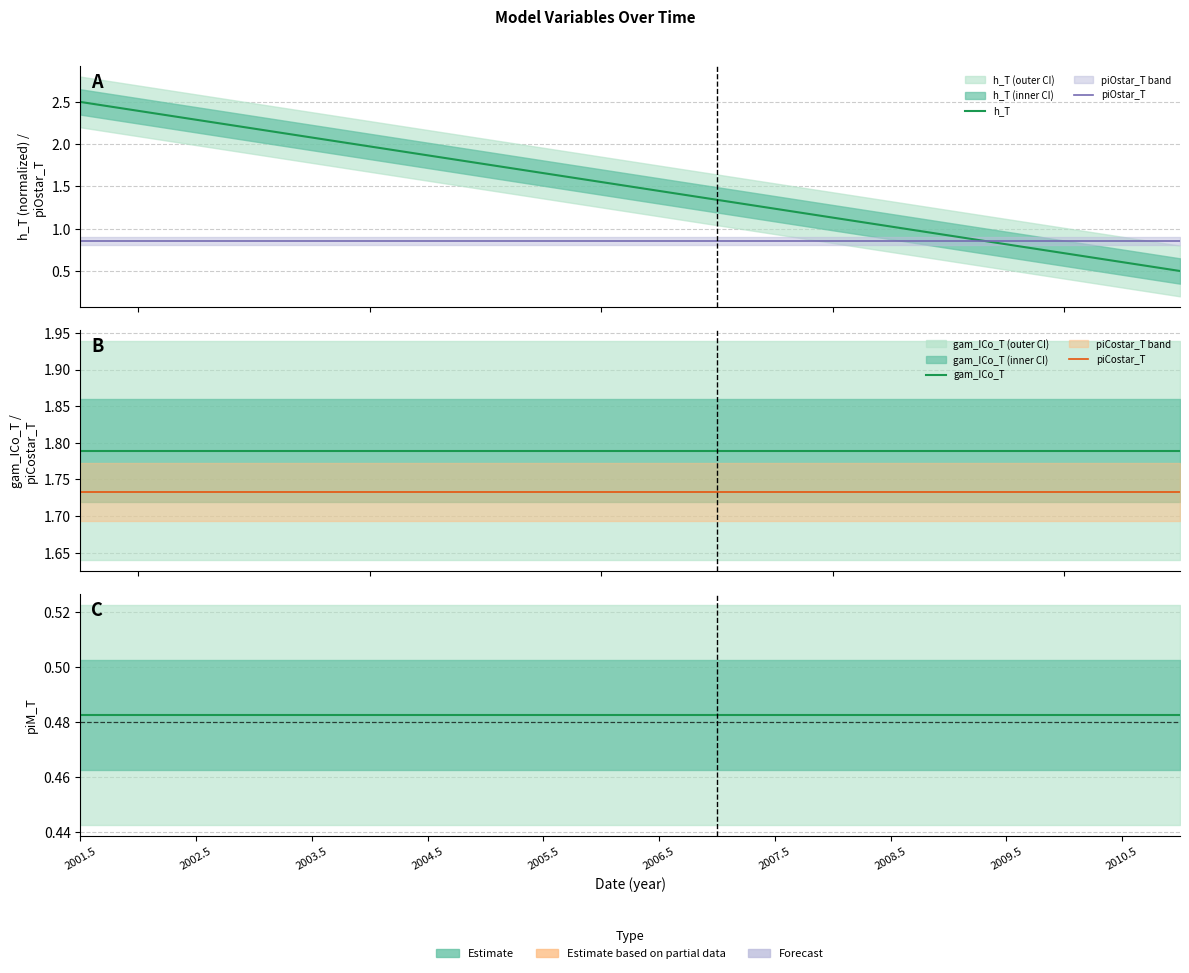

Which series ends up on top after the final intersection of piCostar_T and h_T?

piCostar_T